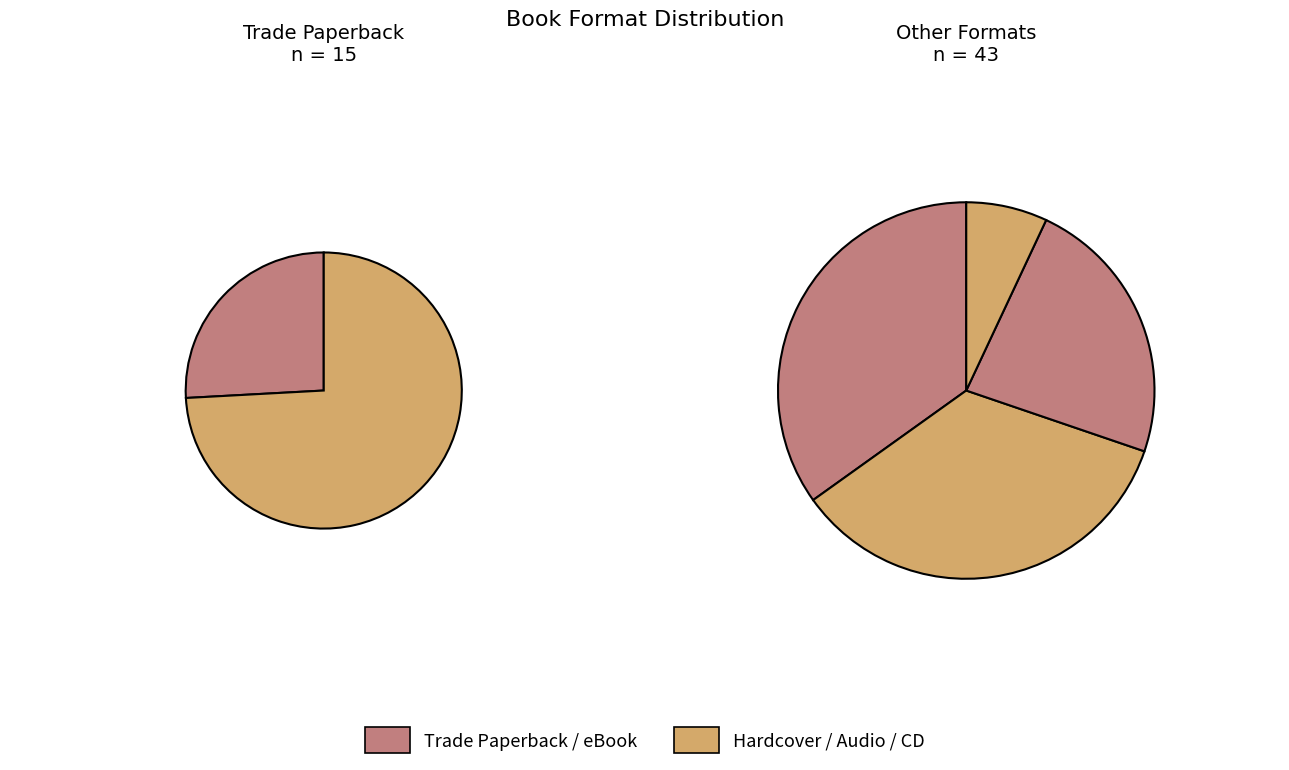

Is Hardcover the majority of the pie?

No